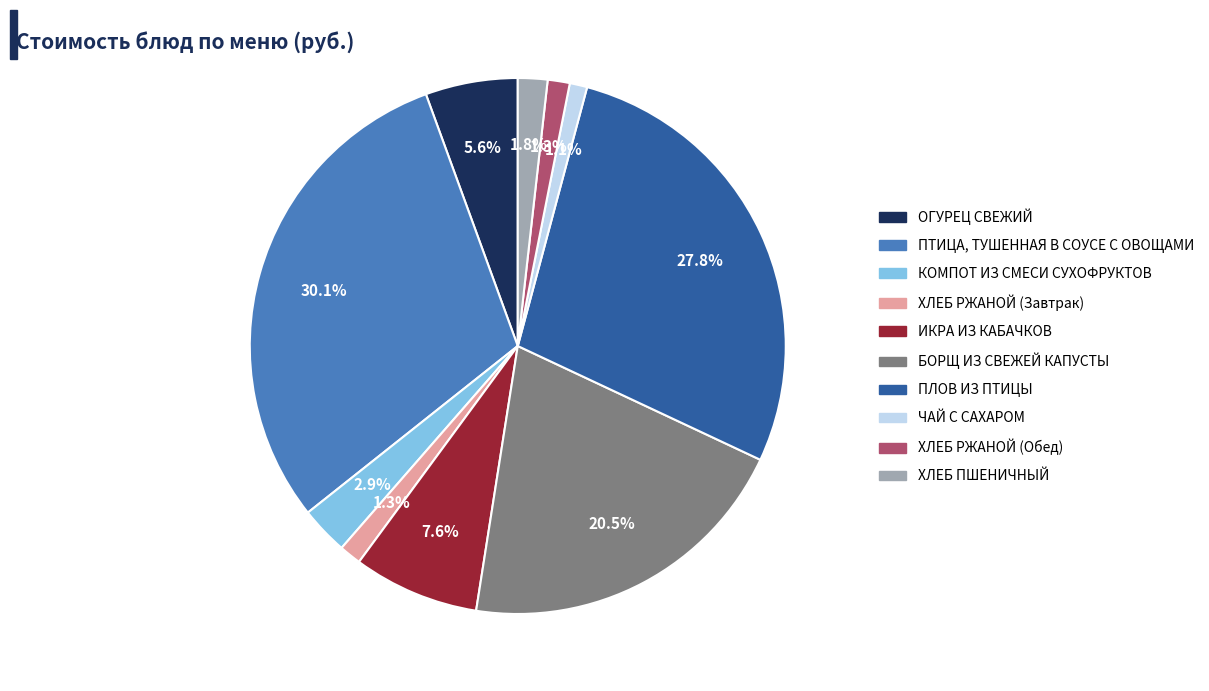

Is there a majority slice in this chart?

No